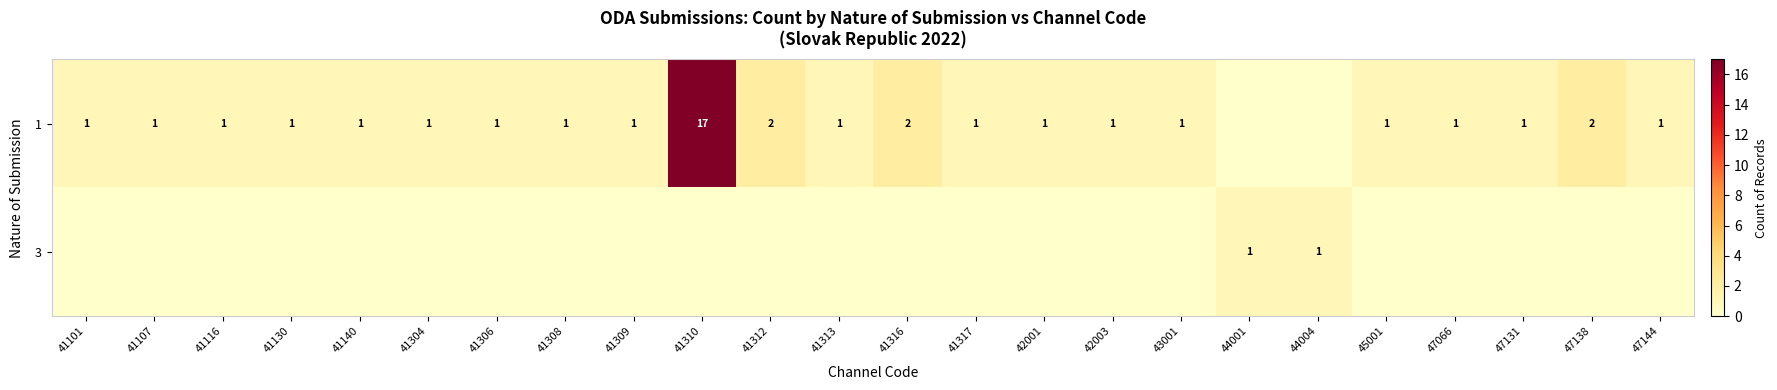

Which category has the highest value across all series?

41310